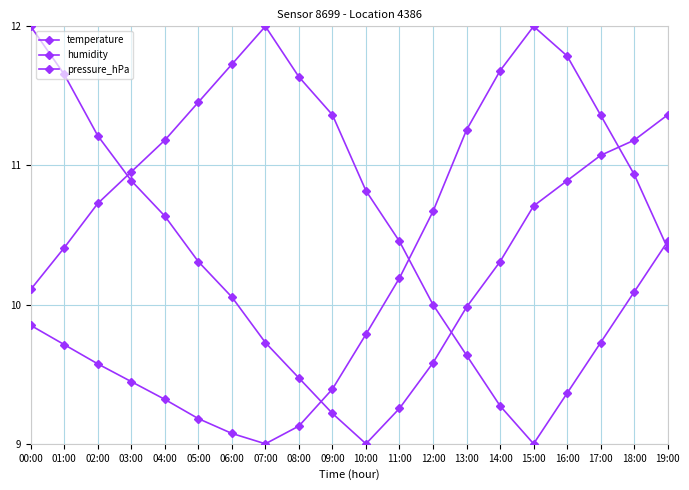

Is this an area chart (filled region under the line)?

No